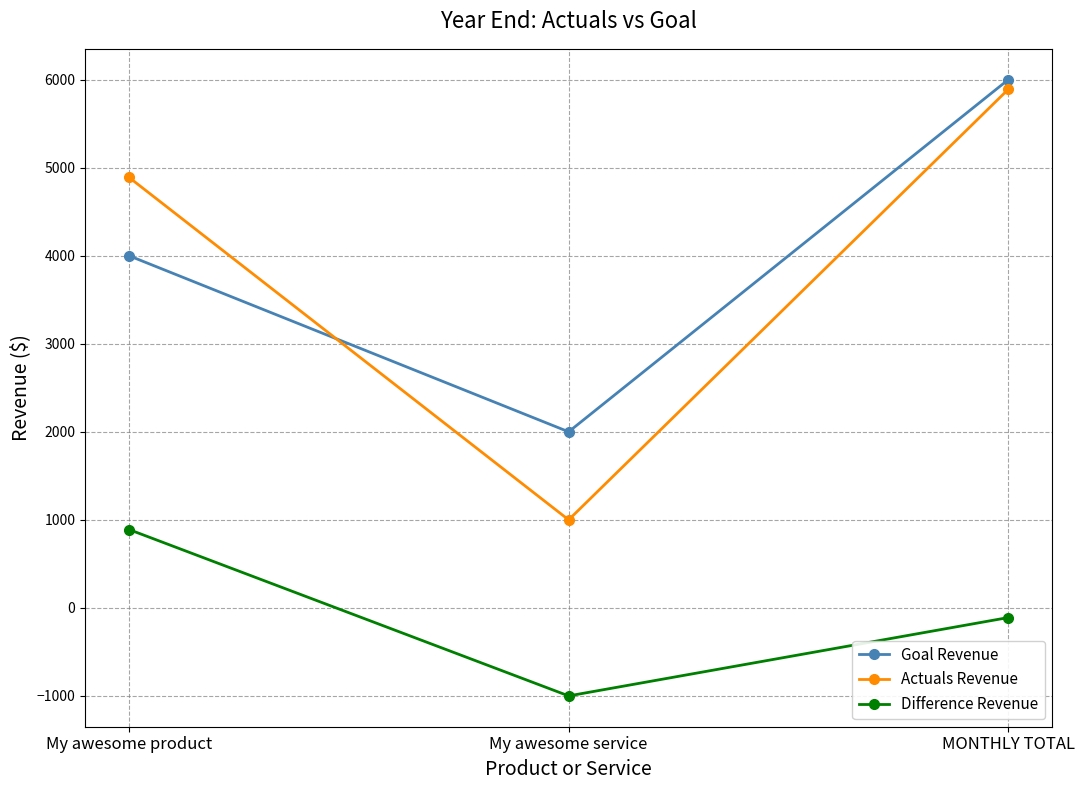

Does the chart display data point markers on the line(s)?

Yes